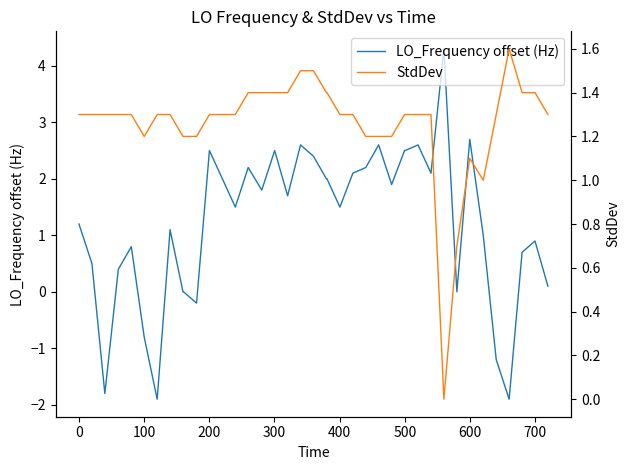

What is the maximum value for LO_Frequency offset (Hz)?

4.3